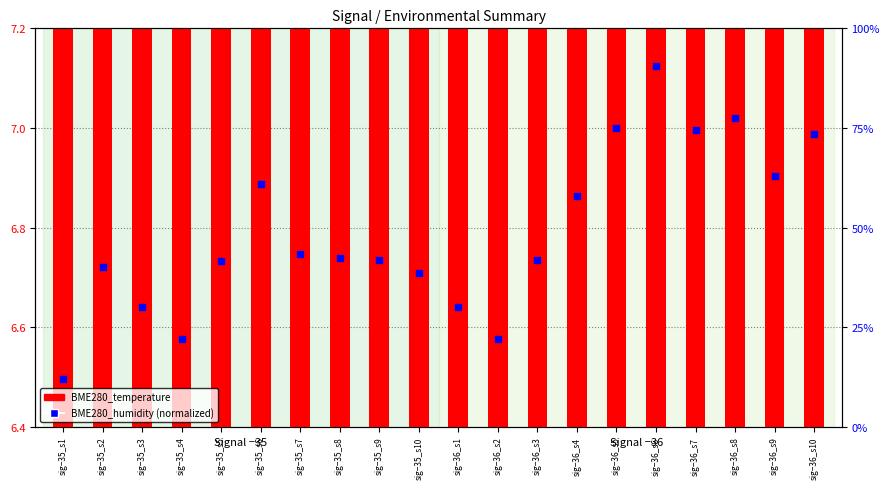

Which series contains the lowest Y value?

BME280_temperature